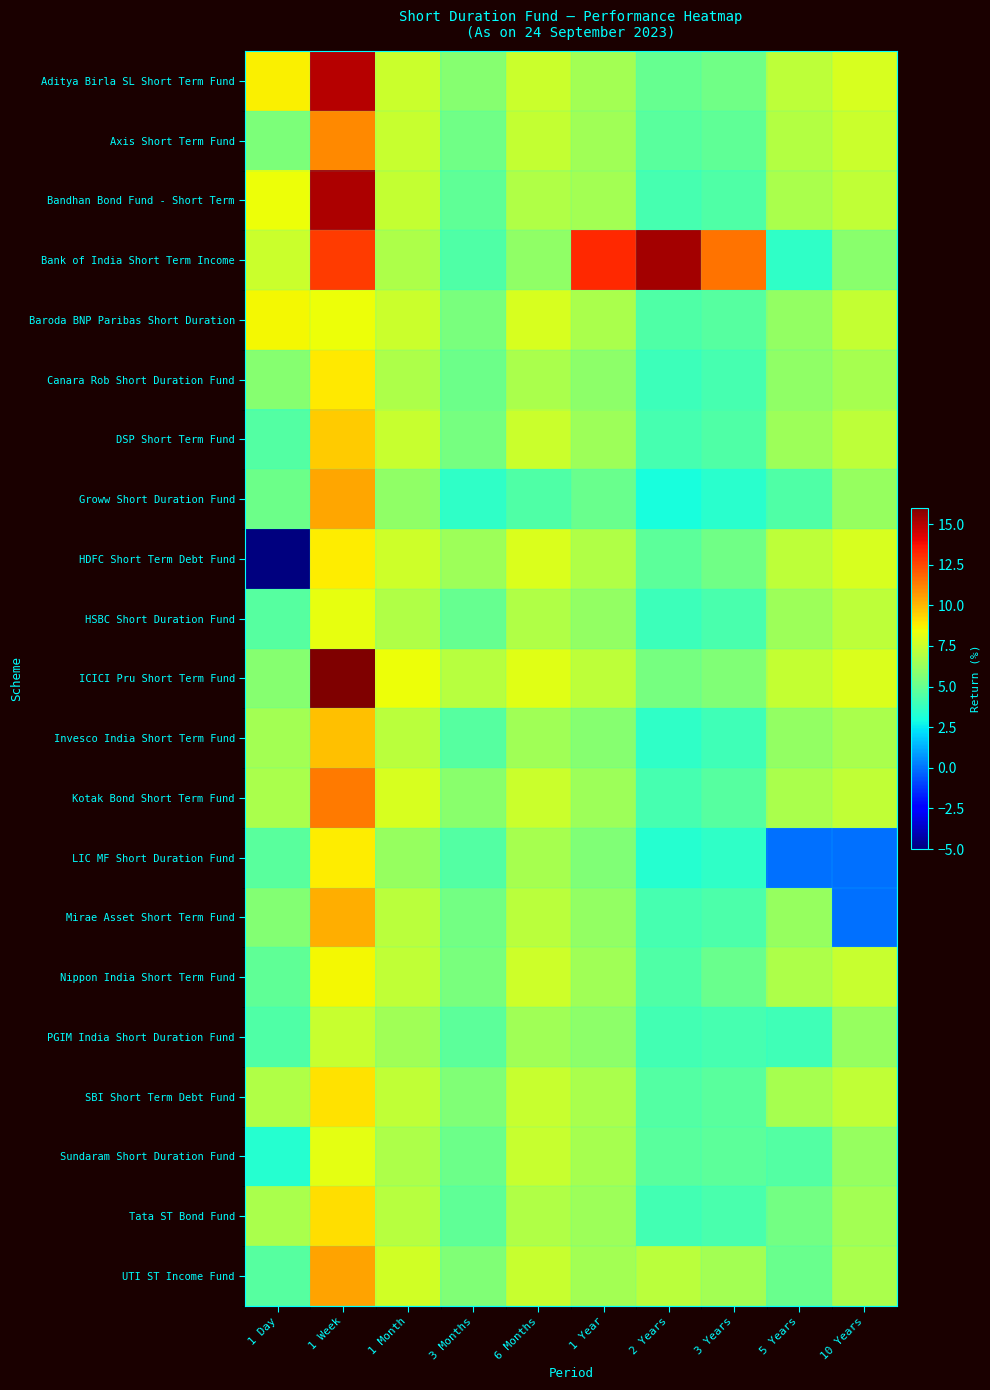

What is the difference between the highest and lowest values at 10 Years?

7.9